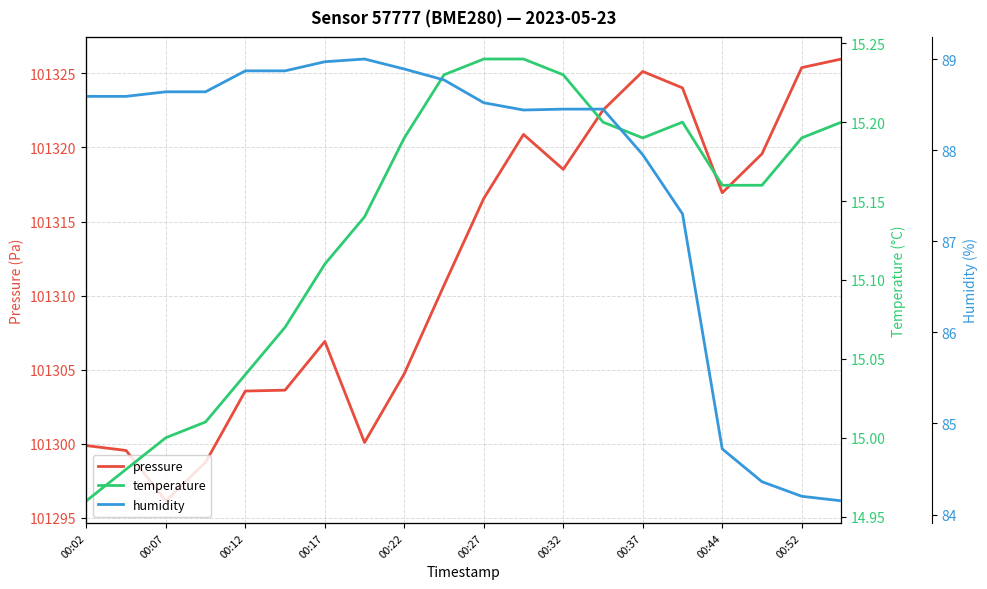

Is it true that pressure equals 101319.6 at 17?

True